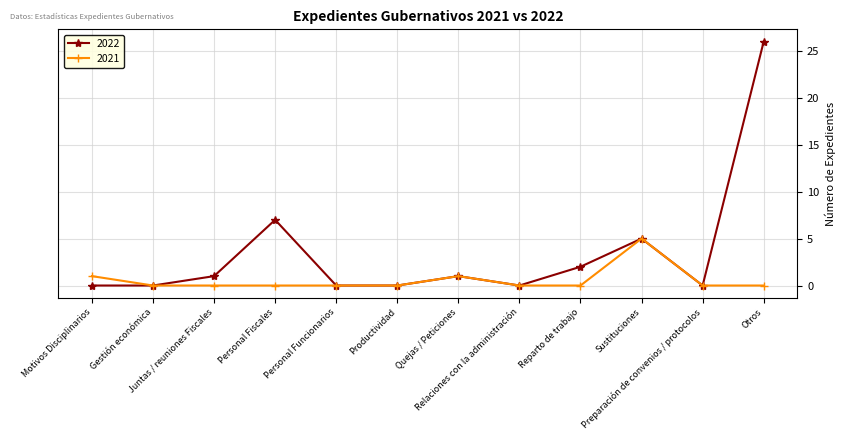

How many categories are shown in the chart?

12